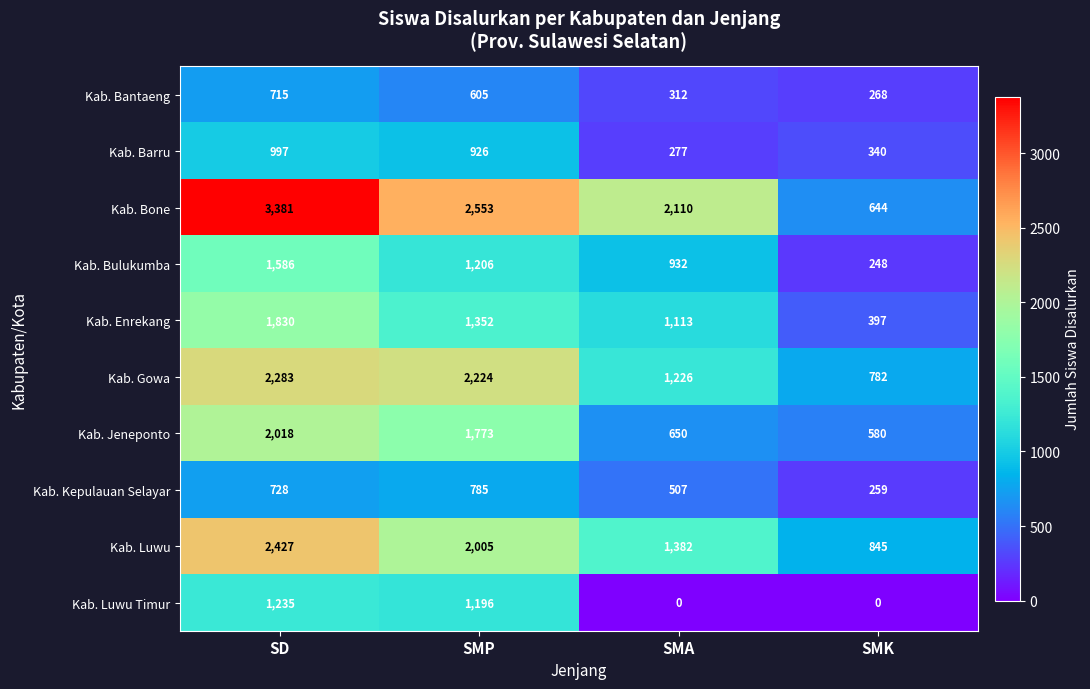

Where is Kab. Luwu nearest to the value 1636?

SMA